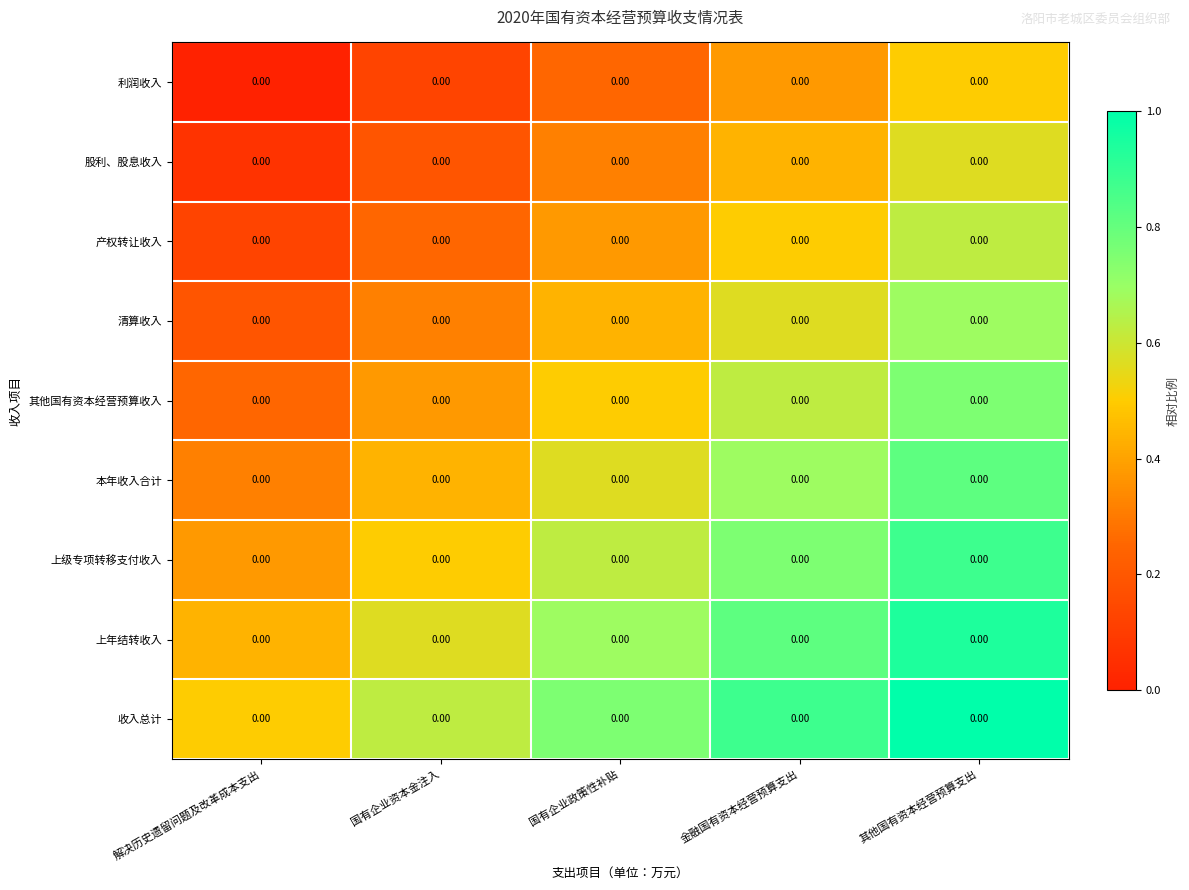

Rank the categories by 收入总计 value from lowest to highest.

解决历史遗留问题及改革成本支出, 国有企业资本金注入, 国有企业政策性补贴, 金融国有资本经营预算支出, 其他国有资本经营预算支出